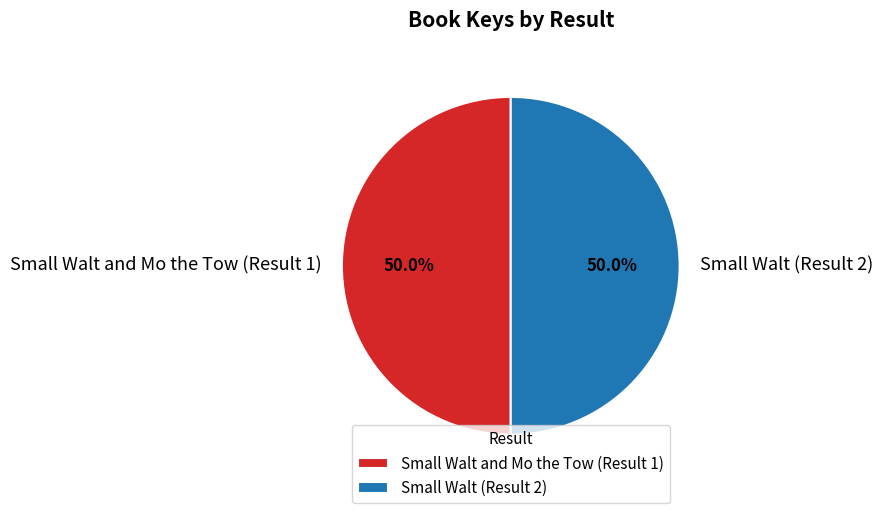

What percentage is NOT represented by Small Walt (Result 2)?

50.0%